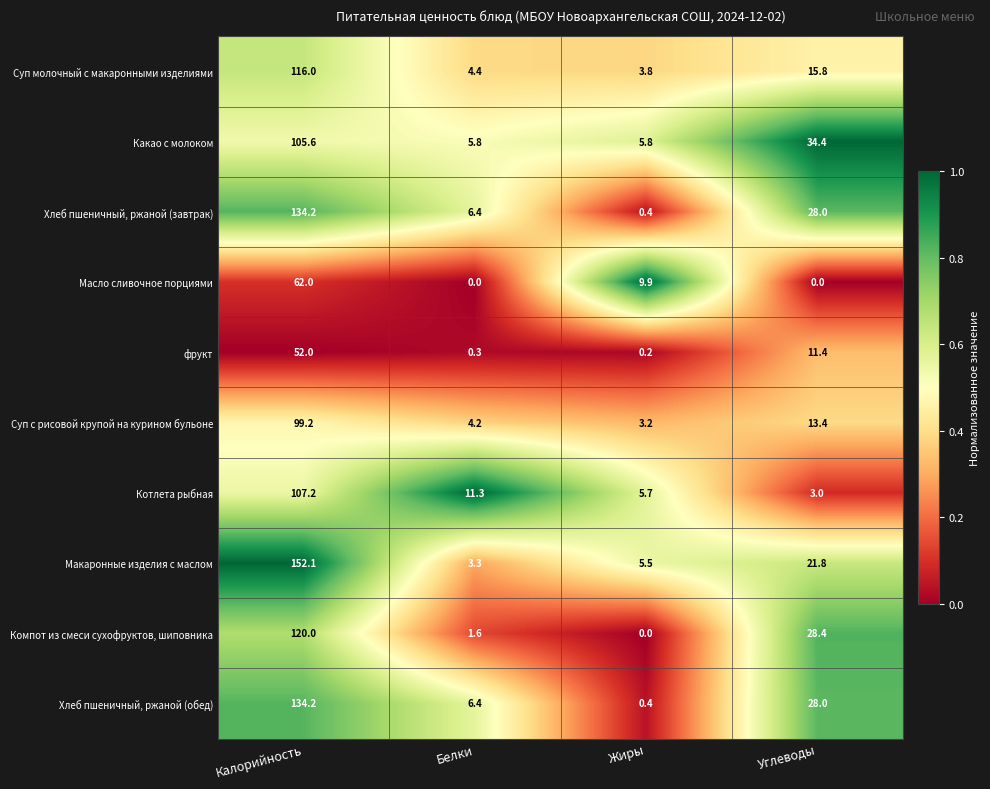

What is the sum of all Компот из смеси сухофруктов, шиповника values?

150.0